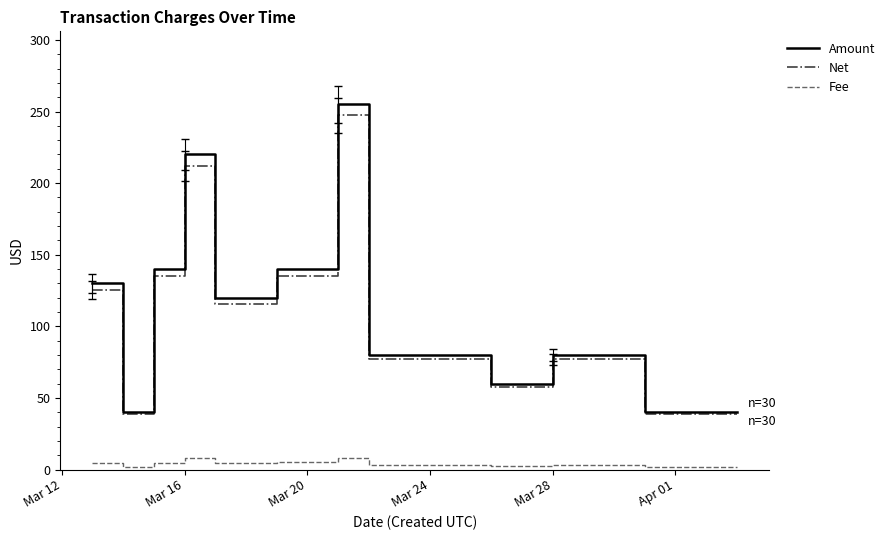

Which series has the largest range (max minus min)?

Amount